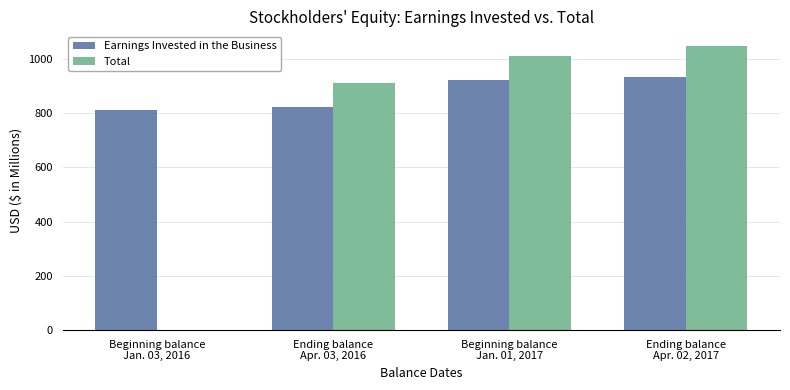

What is the total value across all series at Beginning balance
Jan. 03, 2016?

813.5